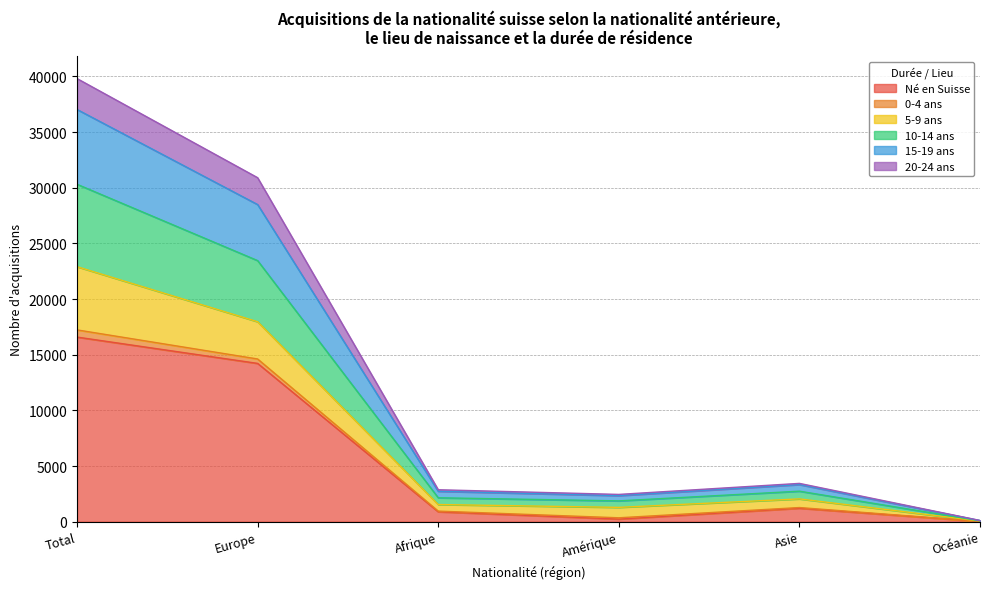

True or false: 20-24 ans has a value of 1369 at Afrique.

False